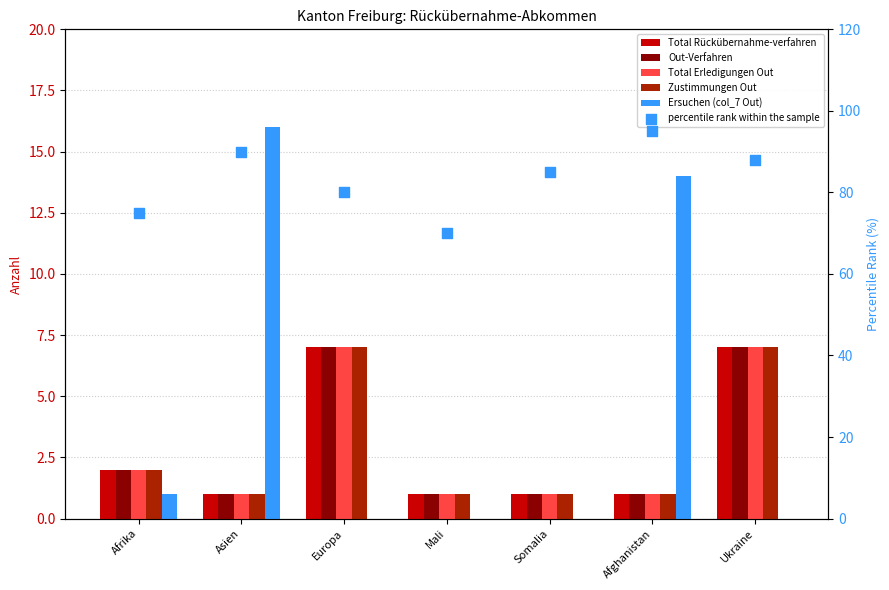

What are all the series names shown in the legend?

Total Rückübernahme-verfahren, Out-Verfahren, Total Erledigungen Out, Zustimmungen Out, Ersuchen (col_7 Out), percentile rank within the sample